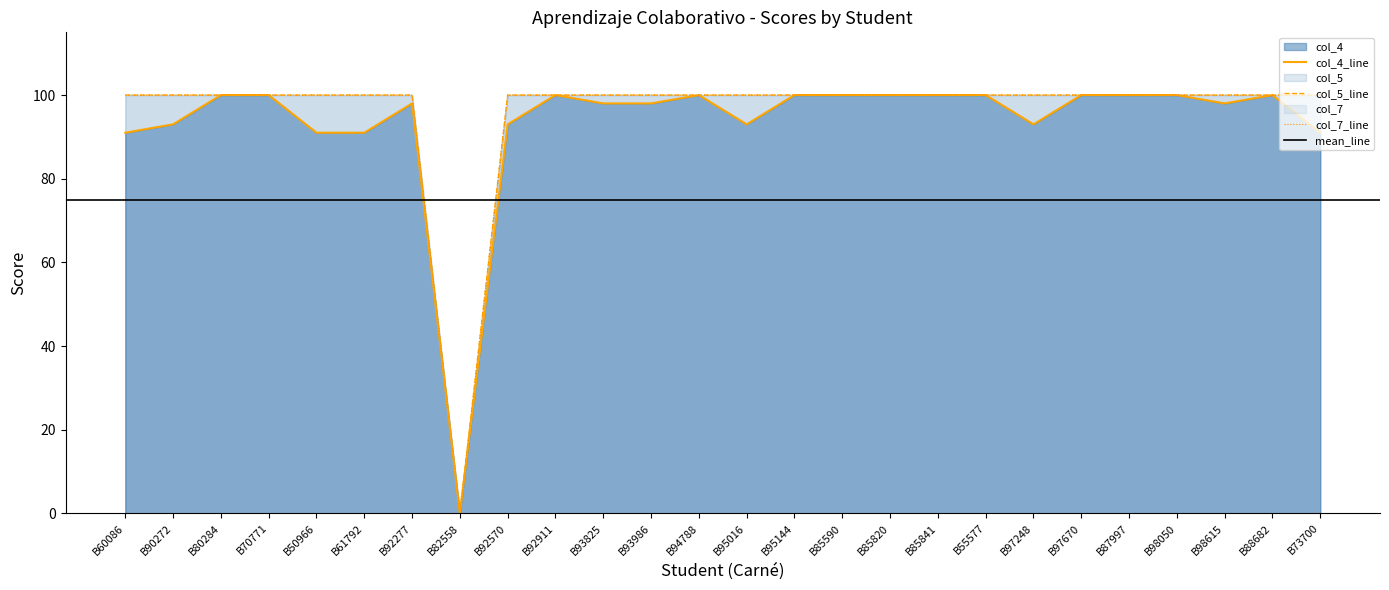

Where is col_5 nearest to the value 50?

B60086